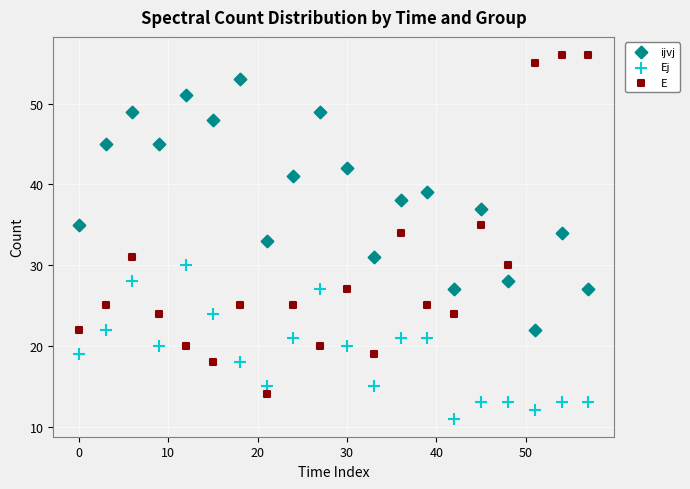

Which series contains the lowest Y value?

Ej